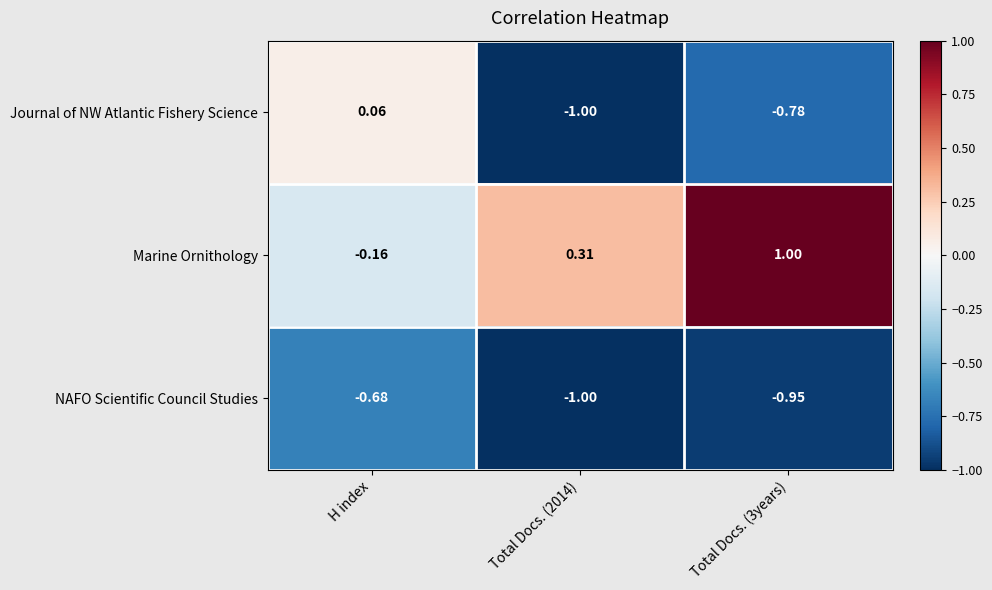

At which label does Journal of NW Atlantic Fishery Science first exceed 0?

H index